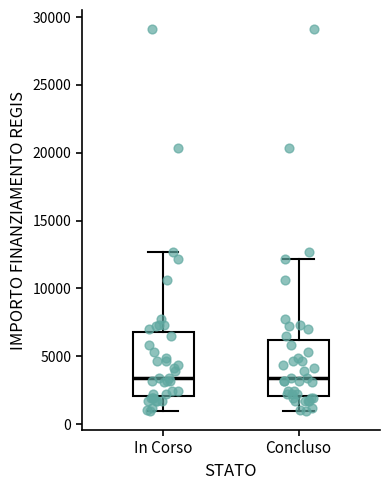

Reading left to right, read every box against the y-axis: the position of its median line, the range the box covers, and the ends of its whiskers. The values are not printed on the chart, so give them approximately, as read against the axis.

In Corso: median 3500, box 2000 to 7000, whiskers 1000 to 12500
Concluso: median 3500, box 2000 to 6000, whiskers 1000 to 12000